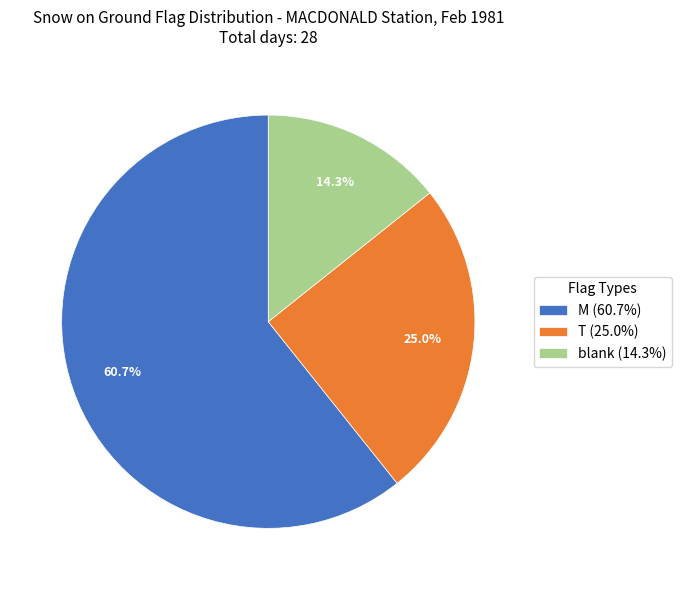

To the nearest percent, what is the average slice percentage?

33%